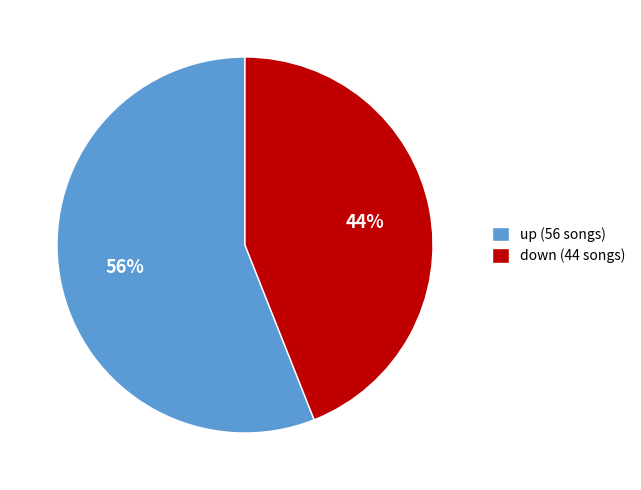

To the nearest percent, what portion does down represent?

44%